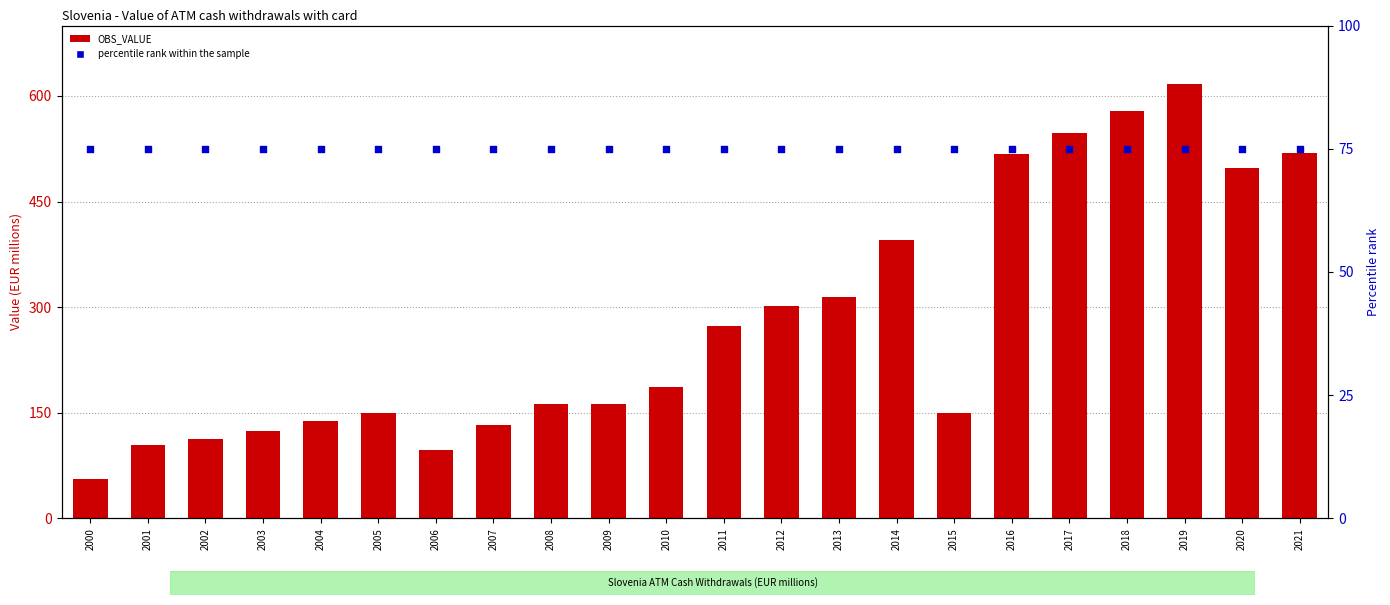

What is the total value across all series at 2011?

348.3